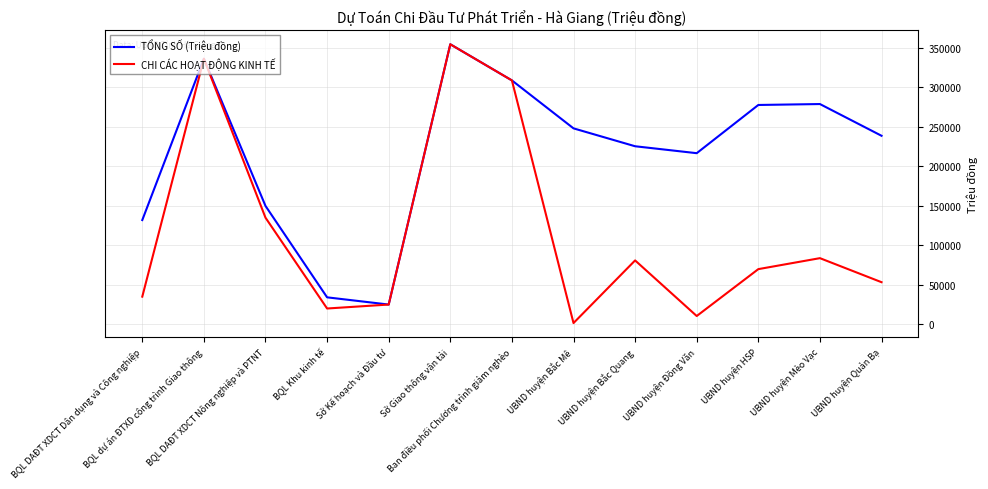

Which series has the largest range (max minus min)?

CHI CÁC HOẠT ĐỘNG KINH TẾ